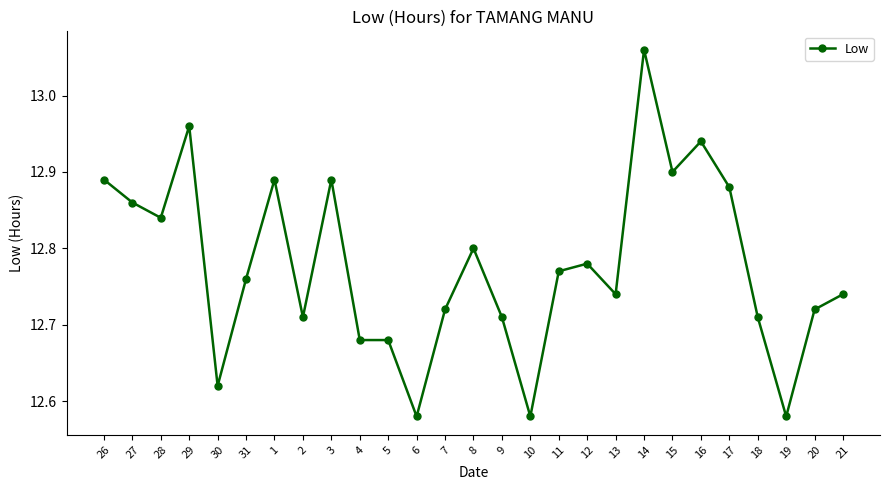

Where is the first local minimum?

28